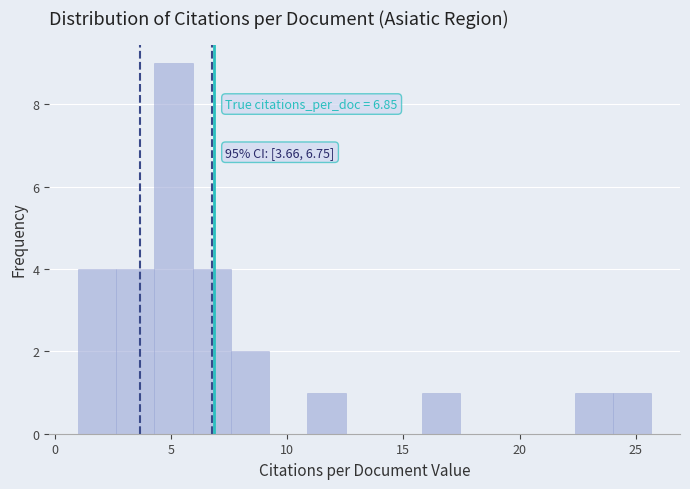

Around what value on the x-axis is the tallest bar? Give the approximate position of its centre, as read against the axis.

5.0